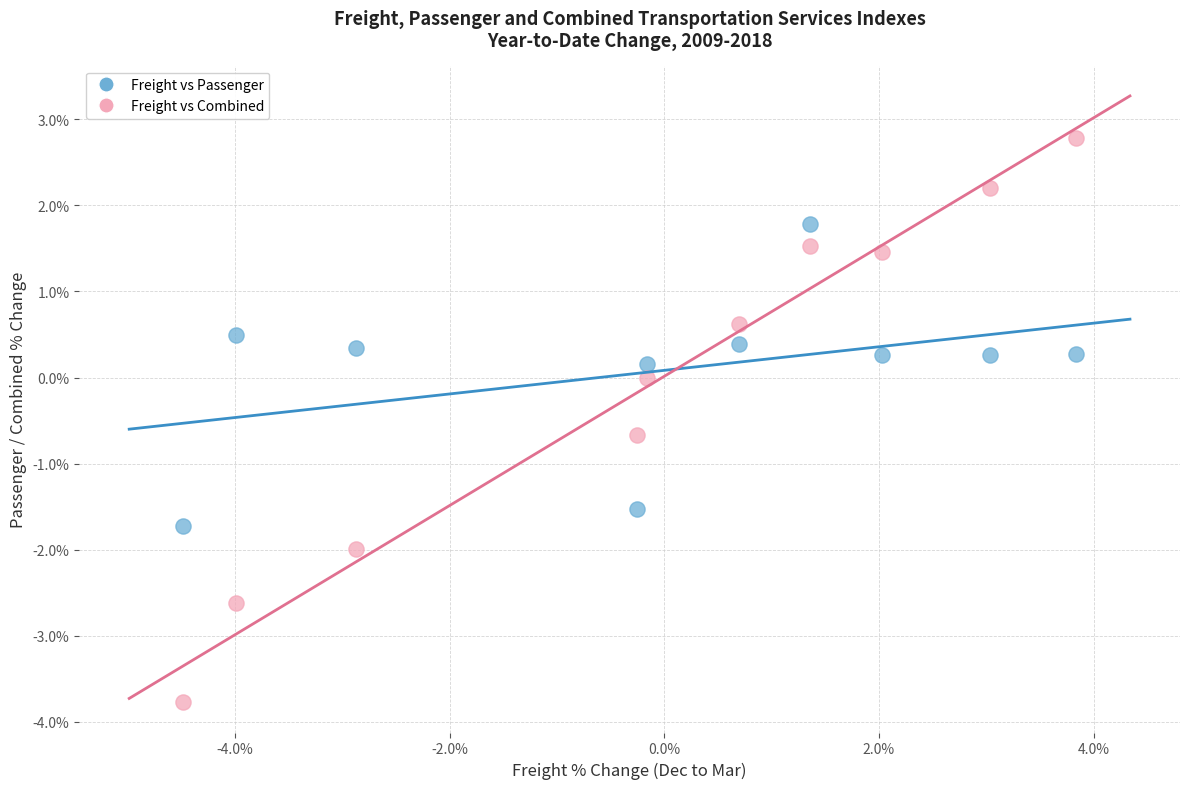

Which series reaches the maximum Y coordinate?

Freight vs Combined